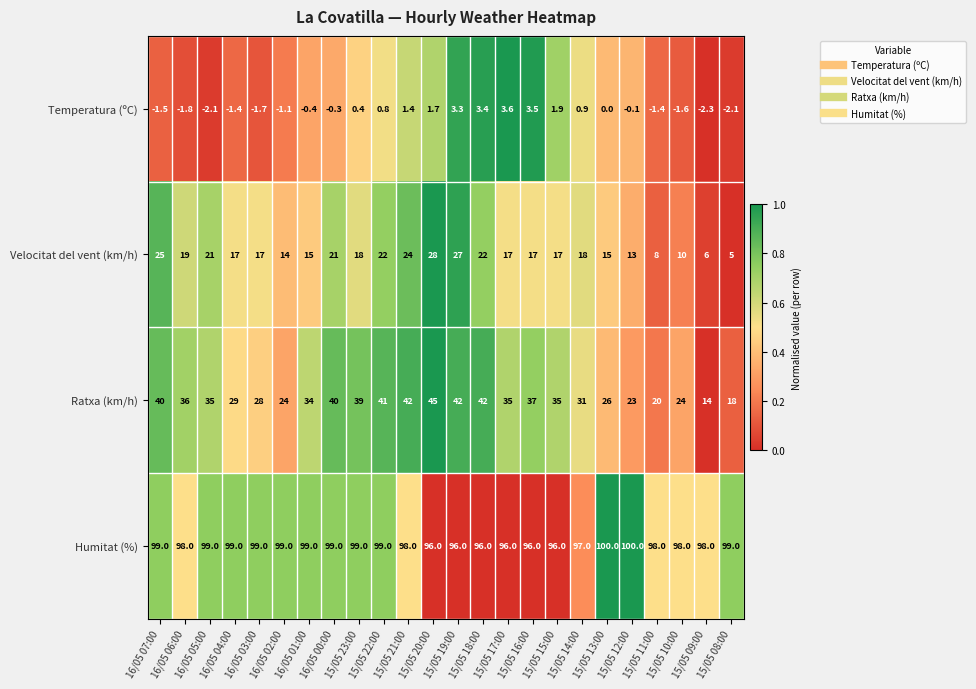

At which category is the sum across all series the highest?

15/05 20:00